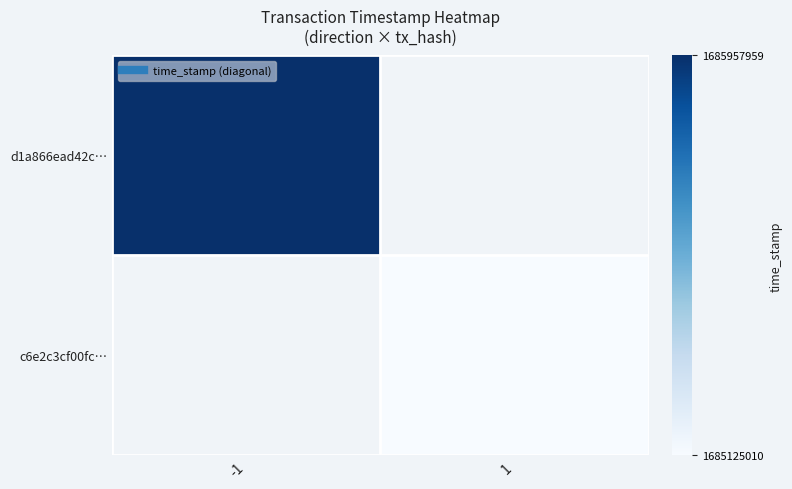

What is the minimum value shown in the chart?

1685125010.0